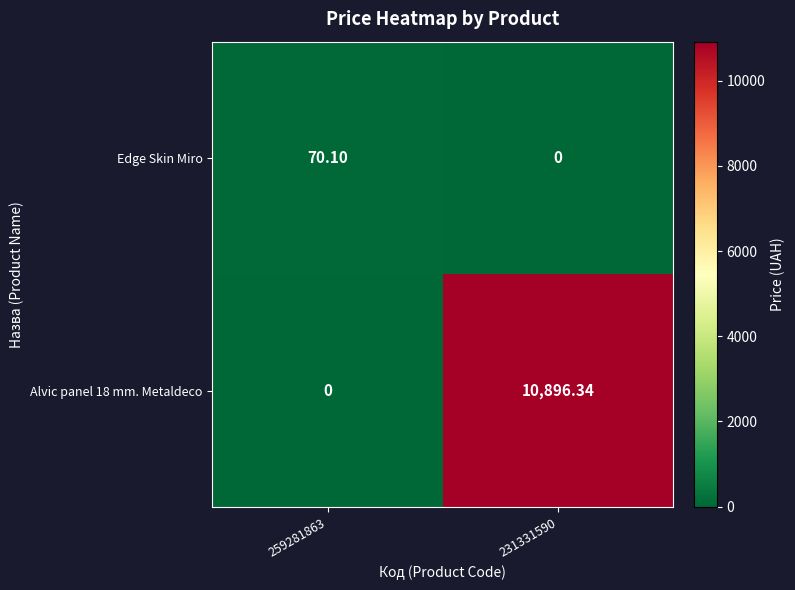

Is the value of Alvic panel 18 mm. Metaldeco at 259281863 greater than the value of Edge Skin Miro at 259281863?

No